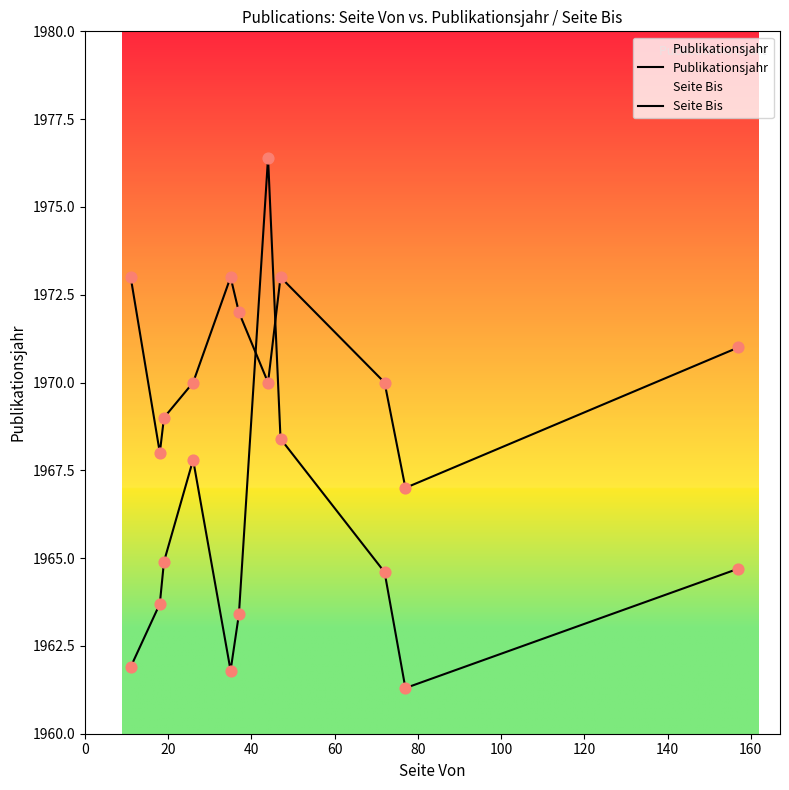

Which series has the largest Y range (max minus min)?

Seite Bis